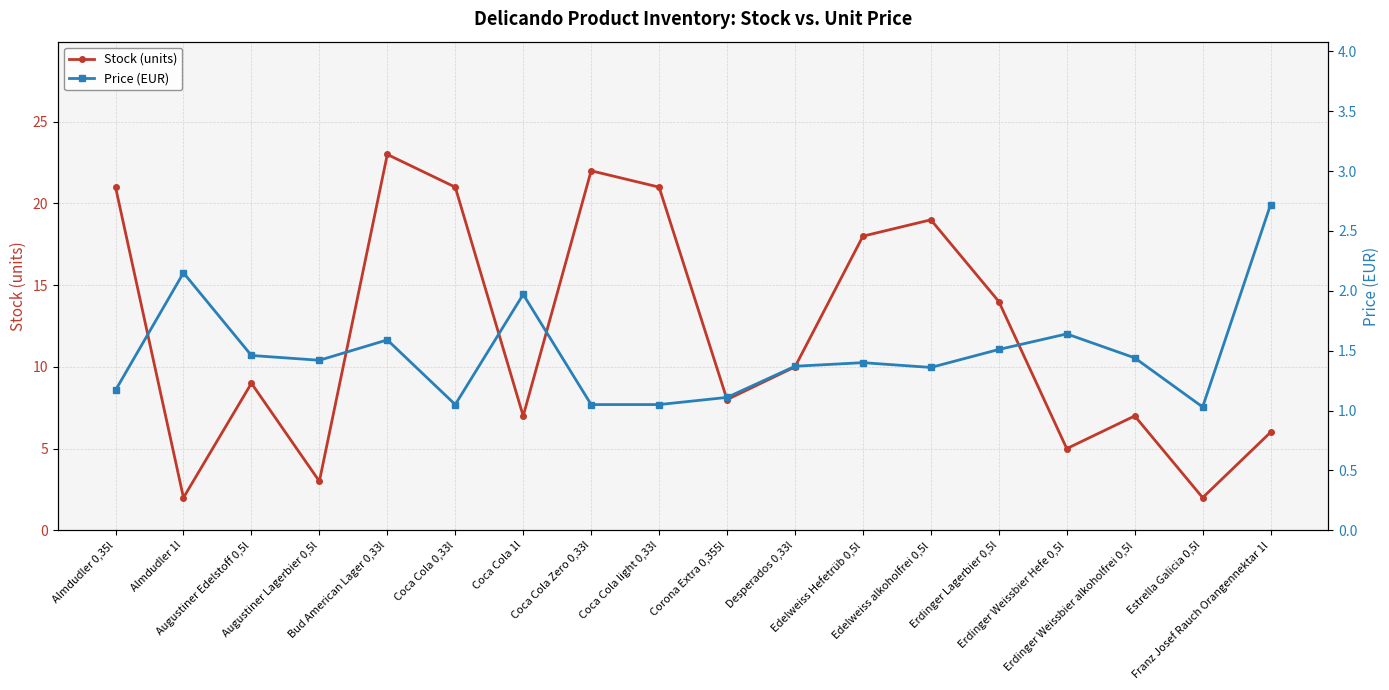

Reading left to right, extract all data points from this chart.

Stock (units): Almdudler 0,35l=21.0	Almdudler 1l=2.0	Augustiner Edelstoff 0,5l=9.0	Augustiner Lagerbier 0,5l=3.0	Bud American Lager 0,33l=23.0	Coca Cola 0,33l=21.0	Coca Cola 1l=7.0	Coca Cola Zero 0,33l=22.0	Coca Cola light 0,33l=21.0	Corona Extra 0,355l=8.0	Desperados 0,33l=10.0	Edelweiss Hefetrüb 0,5l=18.0	Edelweiss alkoholfrei 0,5l=19.0	Erdinger Lagerbier 0,5l=14.0	Erdinger Weissbier Hefe 0,5l=5.0	Erdinger Weissbier alkoholfrei 0,5l=7.0	Estrella Galicia 0,5l=2.0	Franz Josef Rauch Orangennektar 1l=6.0
Price (EUR): Almdudler 0,35l=1.2	Almdudler 1l=2.1	Augustiner Edelstoff 0,5l=1.5	Augustiner Lagerbier 0,5l=1.4	Bud American Lager 0,33l=1.6	Coca Cola 0,33l=1.1	Coca Cola 1l=2.0	Coca Cola Zero 0,33l=1.1	Coca Cola light 0,33l=1.1	Corona Extra 0,355l=1.1	Desperados 0,33l=1.4	Edelweiss Hefetrüb 0,5l=1.4	Edelweiss alkoholfrei 0,5l=1.4	Erdinger Lagerbier 0,5l=1.5	Erdinger Weissbier Hefe 0,5l=1.6	Erdinger Weissbier alkoholfrei 0,5l=1.4	Estrella Galicia 0,5l=1.0	Franz Josef Rauch Orangennektar 1l=2.7